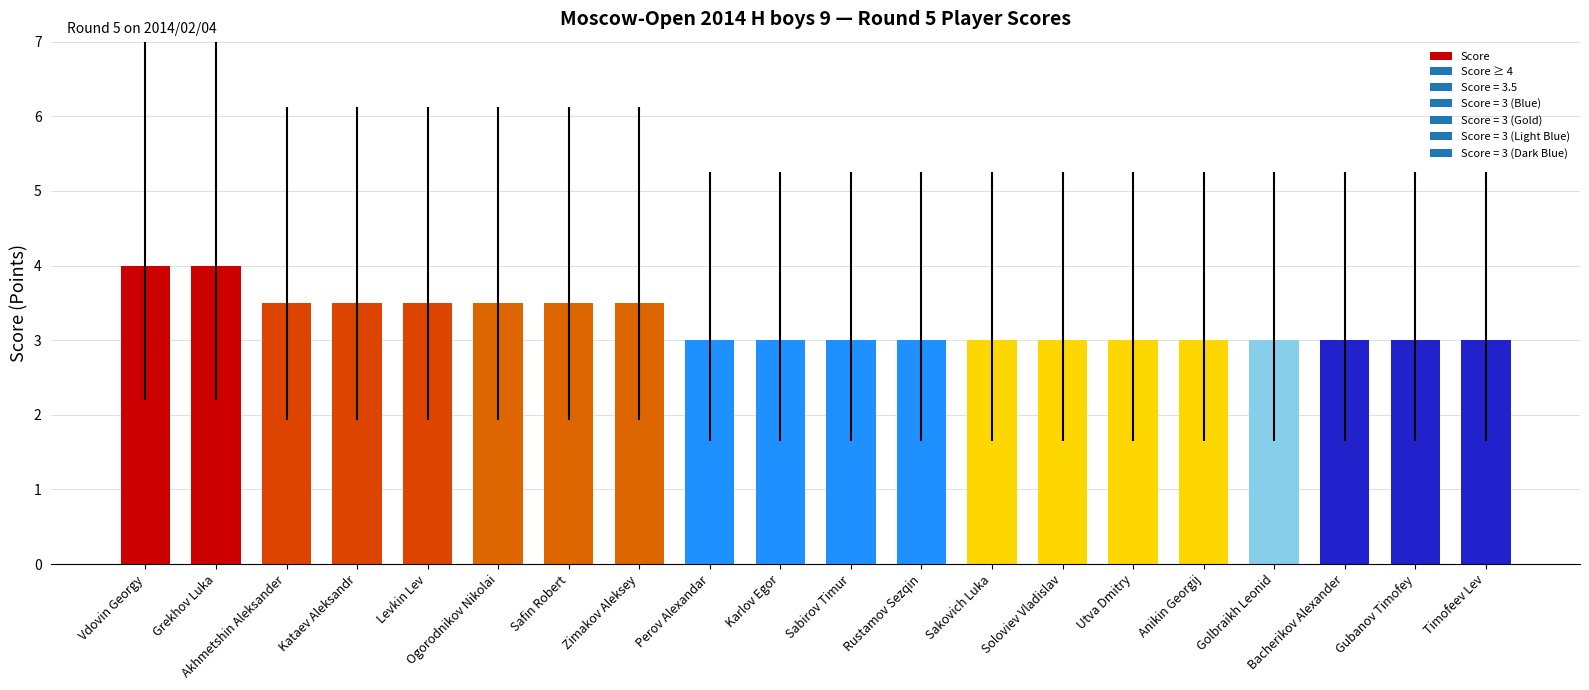

Does the chart contain any negative values?

No